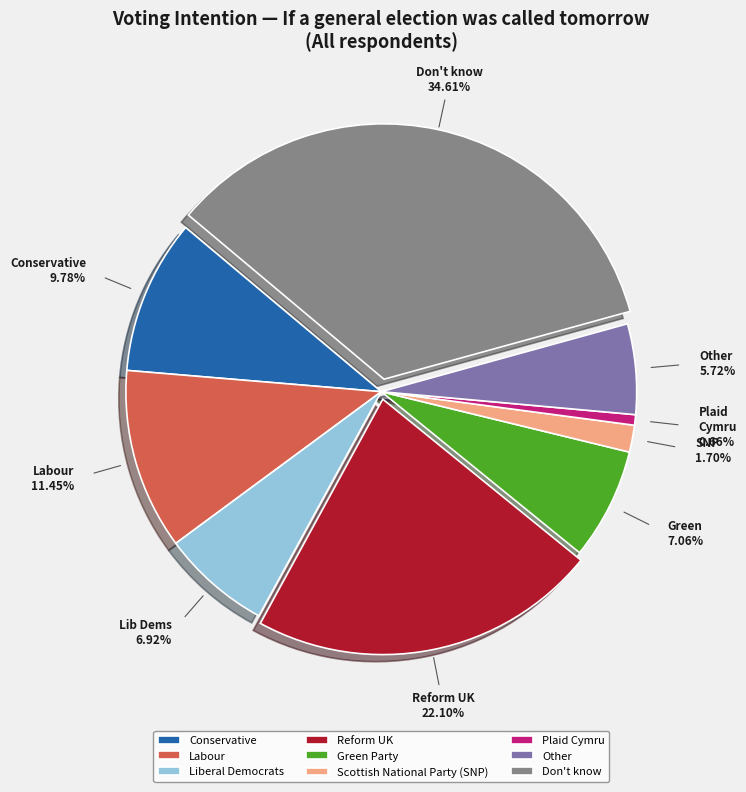

Does any single category account for the majority?

No